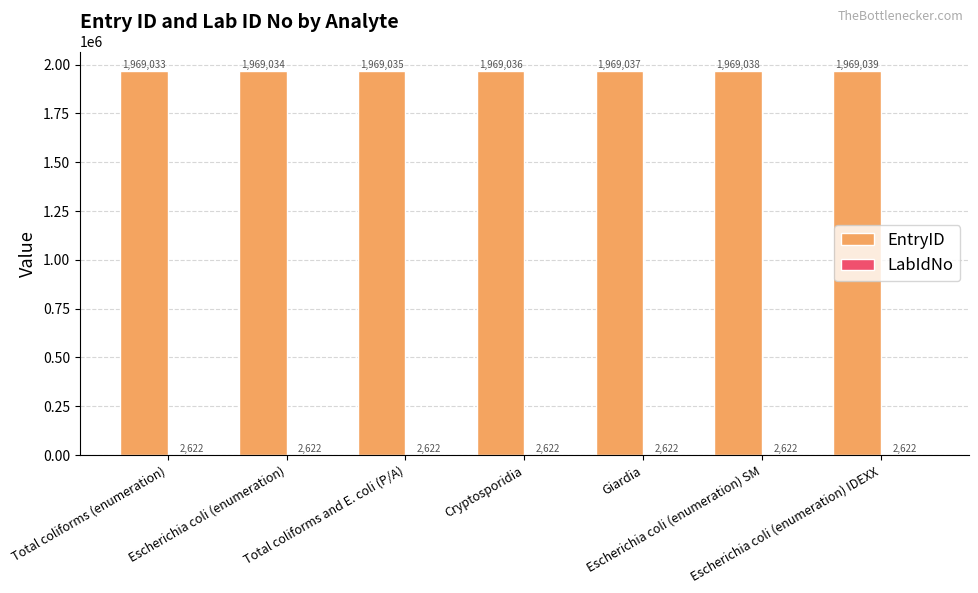

How many EntryID values are between 1969034 and 1969038?

5